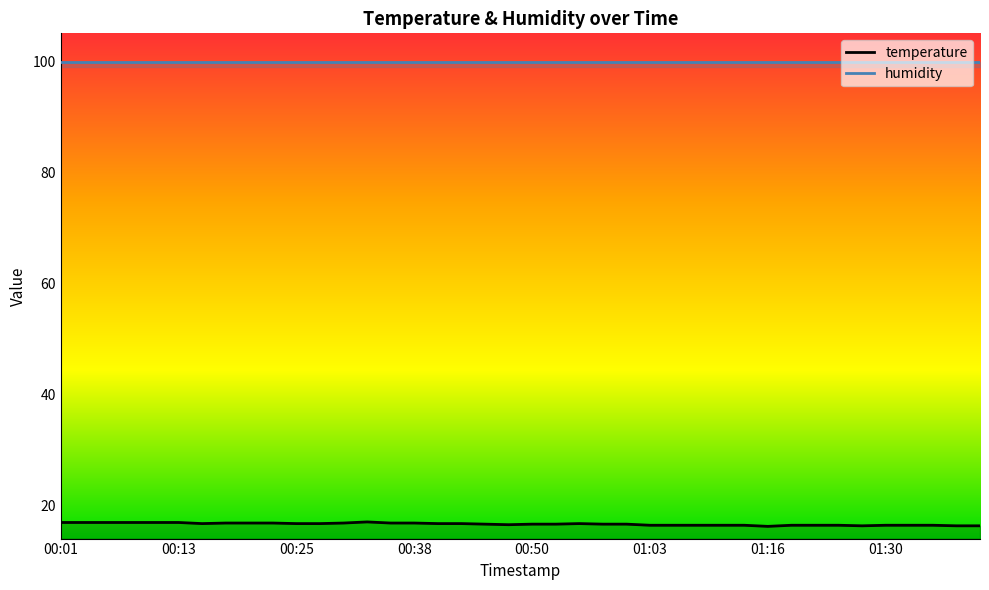

What is the minimum value shown in the chart?

16.2